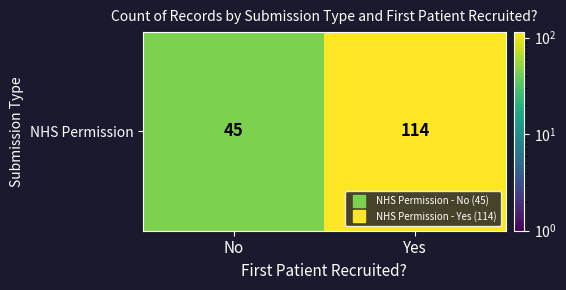

What is the maximum value shown in the chart?

114